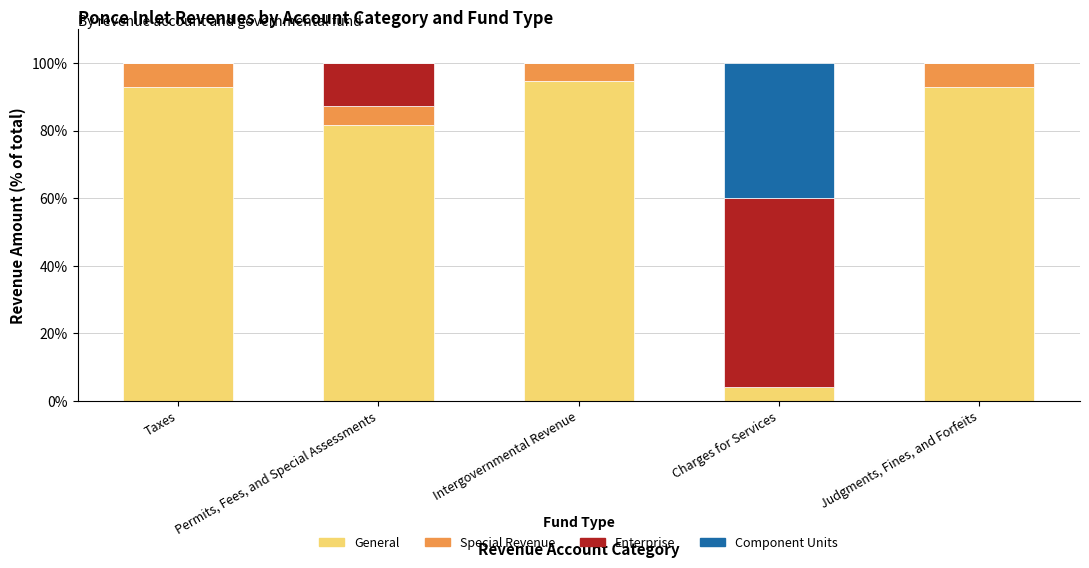

What is the highest value of the General series?

94.8